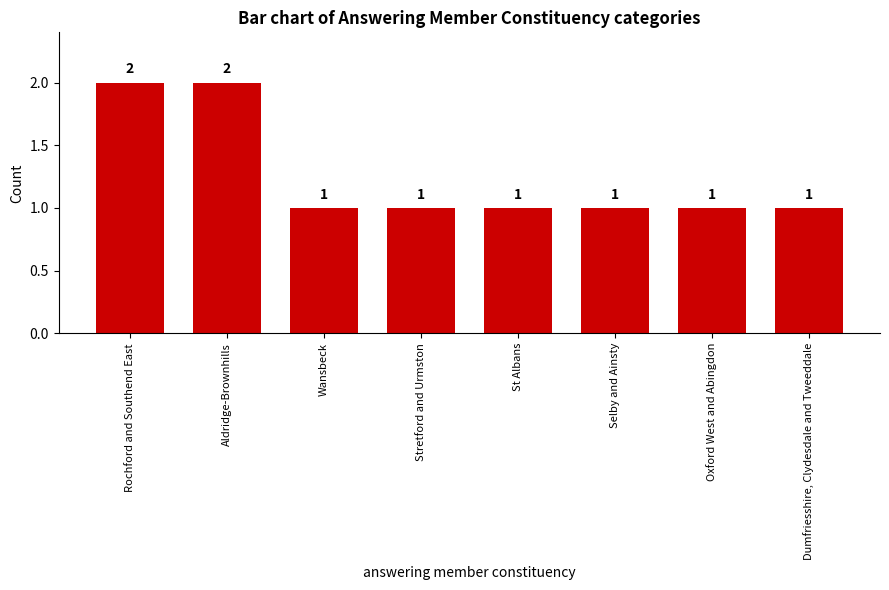

Is it true that the value at Aldridge-Brownhills is 2?

True